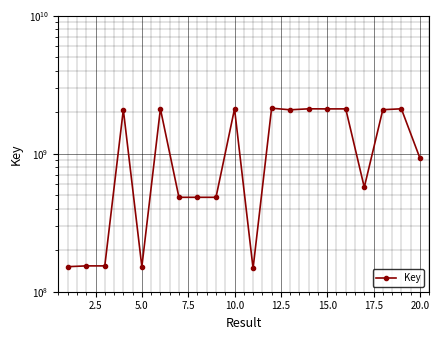

What is the smallest value displayed?

147798127